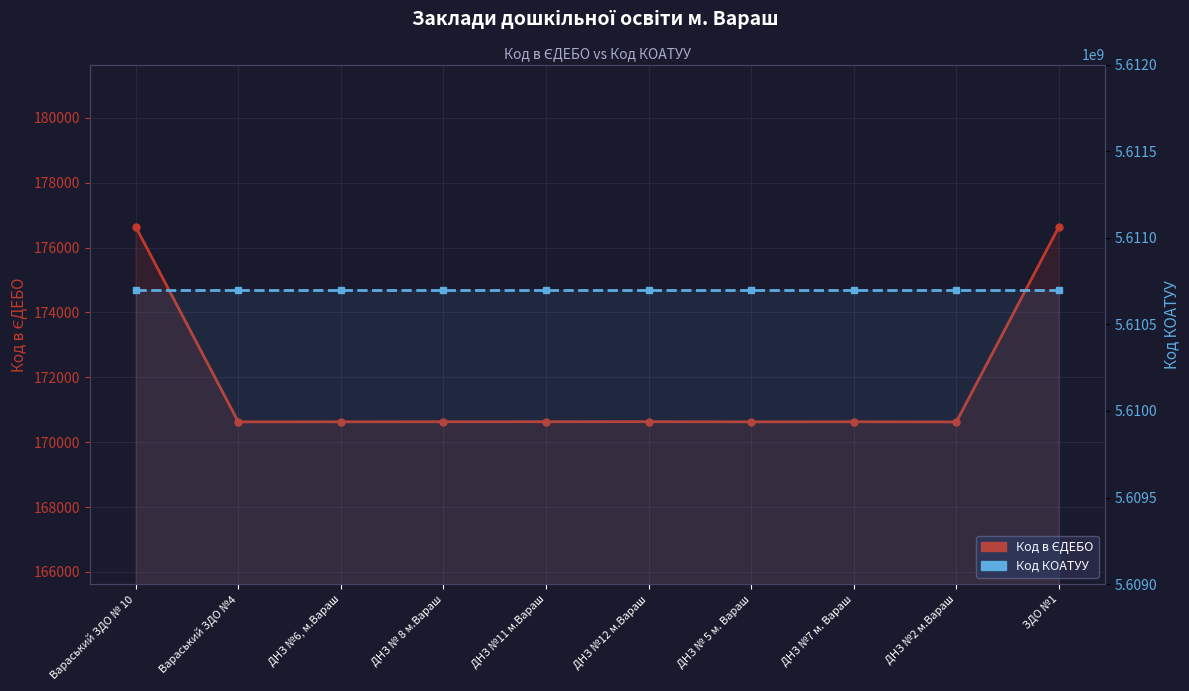

What is the difference between the Код в ЄДЕБО values at ДНЗ №6, м.Вараш and ДНЗ №12 м.Вараш?

4